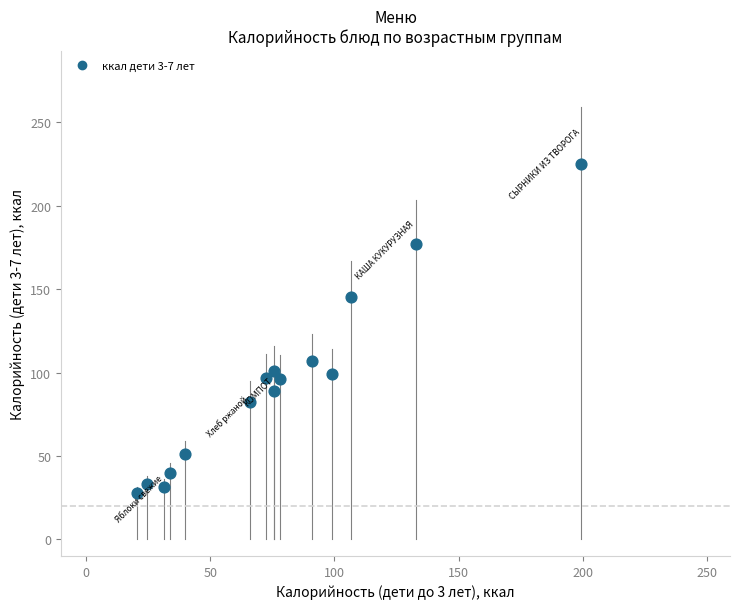

What is the range of Y values (max minus min)?

197.9